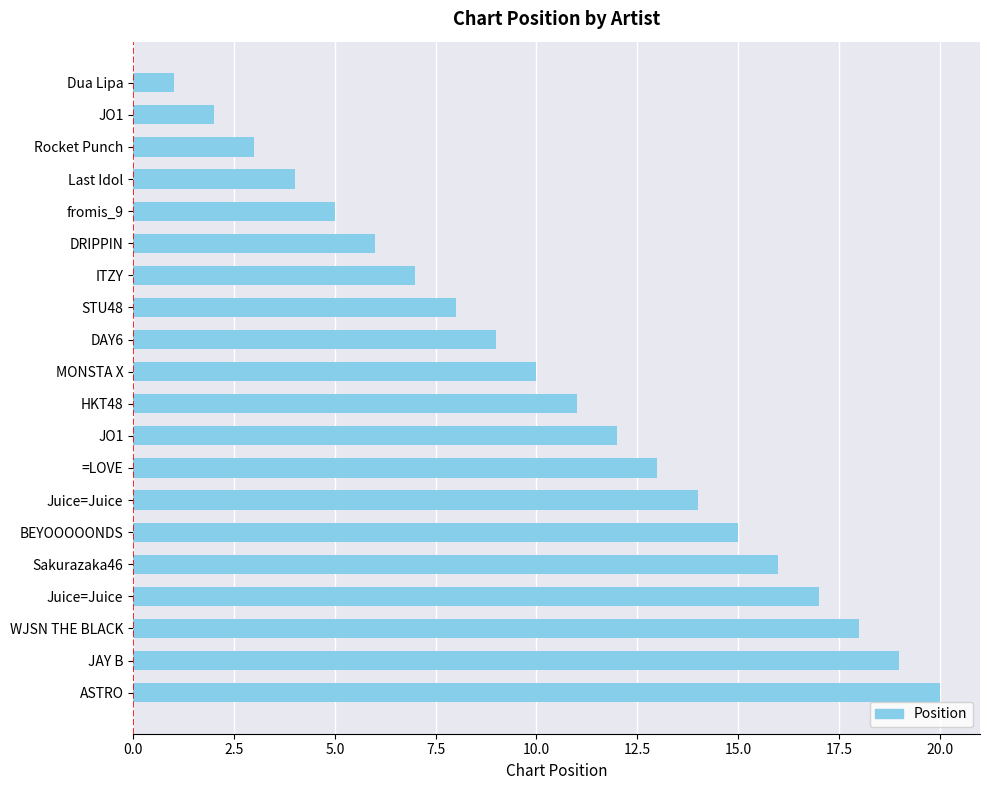

How many data points are less than 11?

10